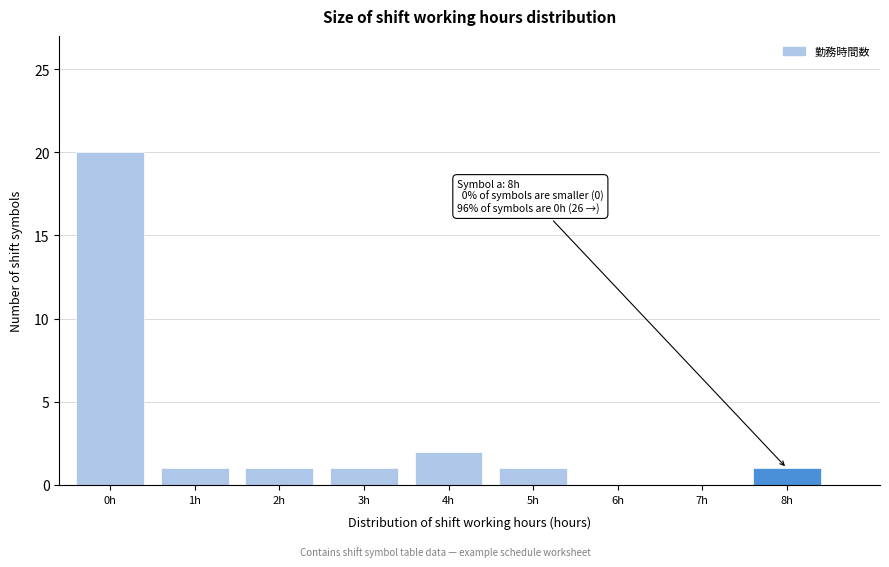

Reading right to left, transcribe all the data shown in this chart.

8h=1	7h=0	6h=0	5h=1	4h=2	3h=1	2h=1	1h=1	0h=20